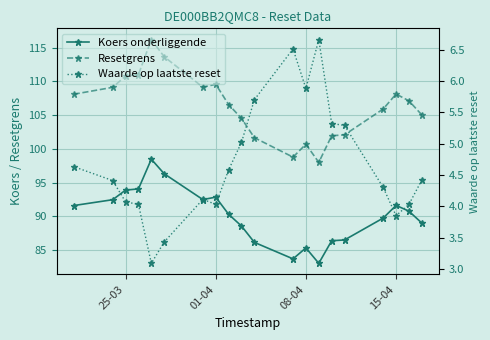

What is the difference between the maximum and second lowest values in the Waarde op laatste reset series?

3.2